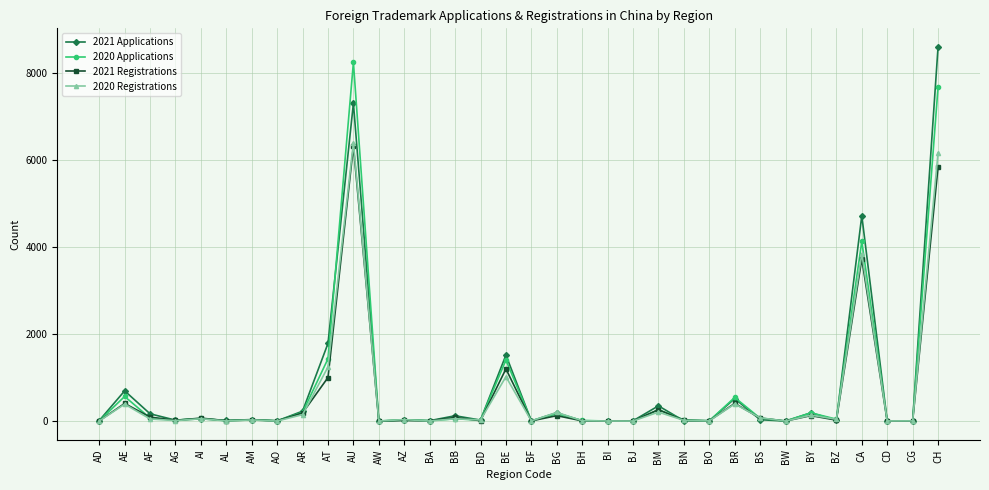

How many values in the 2021 Registrations series are below 20?

17